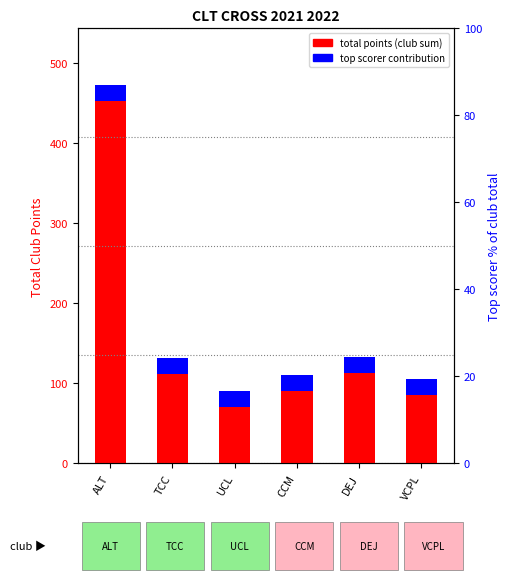

What is the label of the 6th bar from the right?

ALT